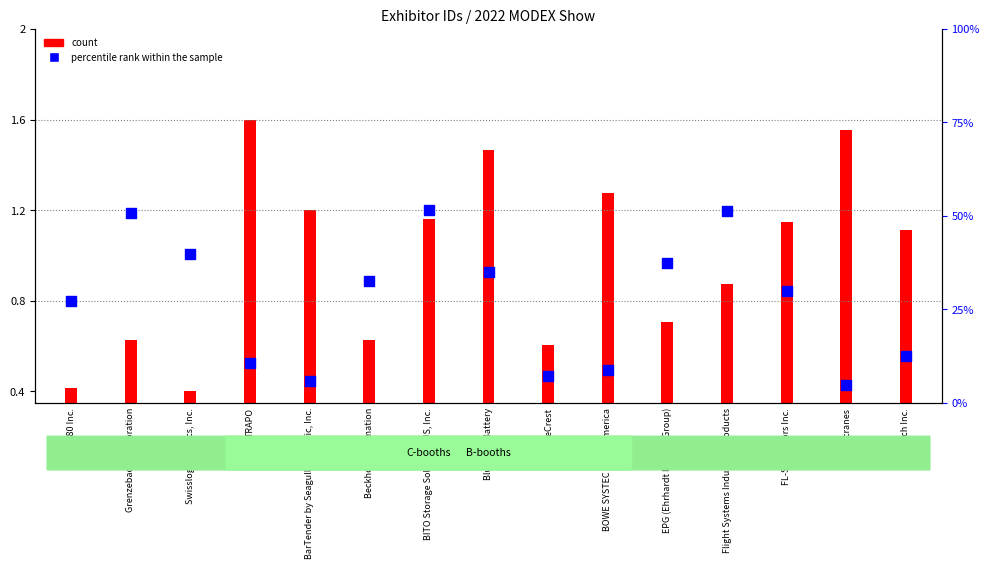

Which has a higher value, TRAPO or BOWE SYSTEC North America?

TRAPO